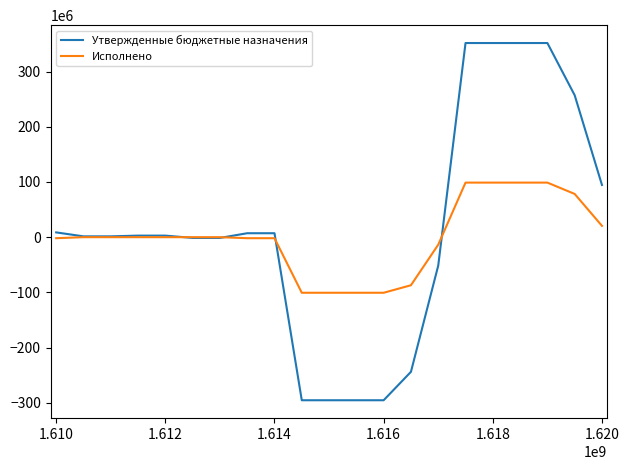

What is the difference between the maximum and minimum values in the Утвержденные бюджетные назначения series?

647173363.4